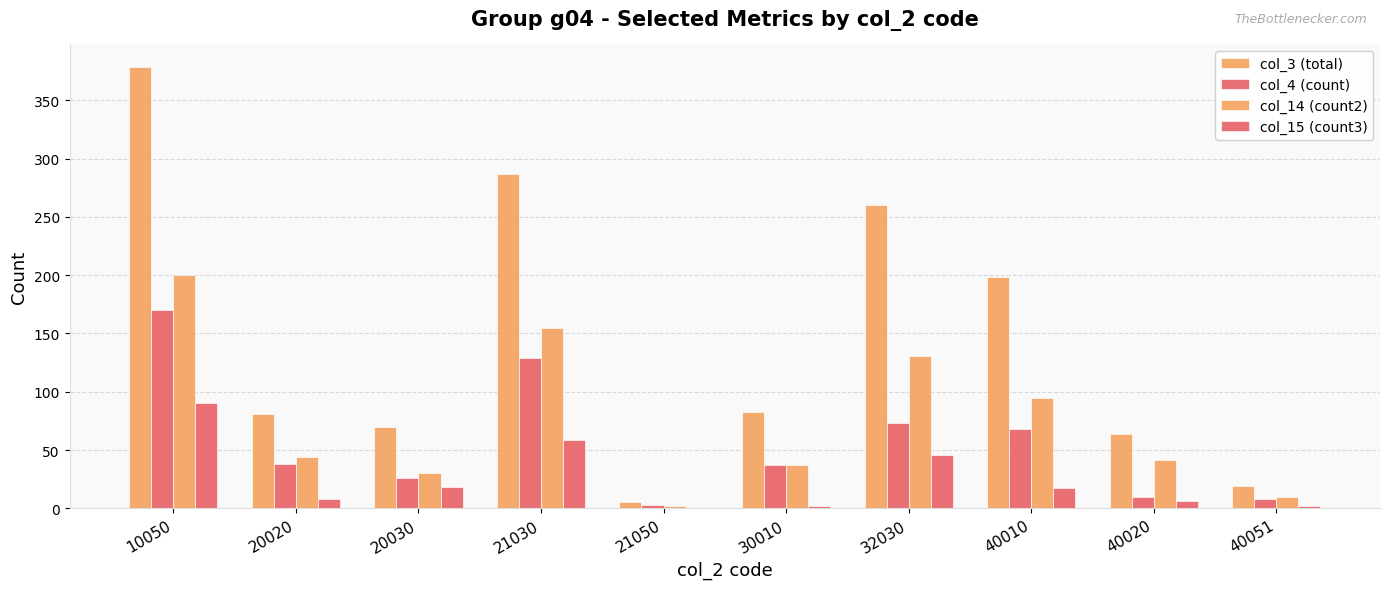

Count the number of categories in the chart.

10